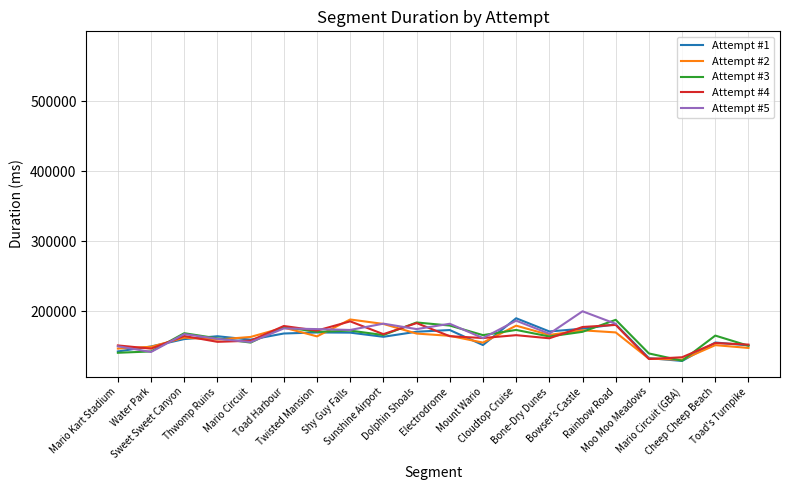

The value of Attempt #5 at Twisted Mansion is 174395.0. True or false?

True